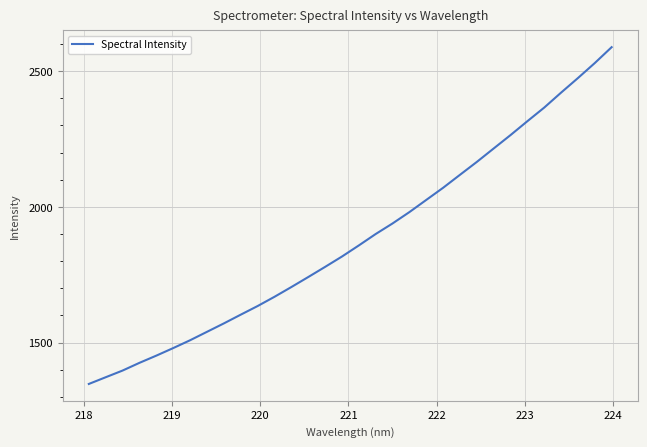

What is the maximum value shown in the chart?

2588.0